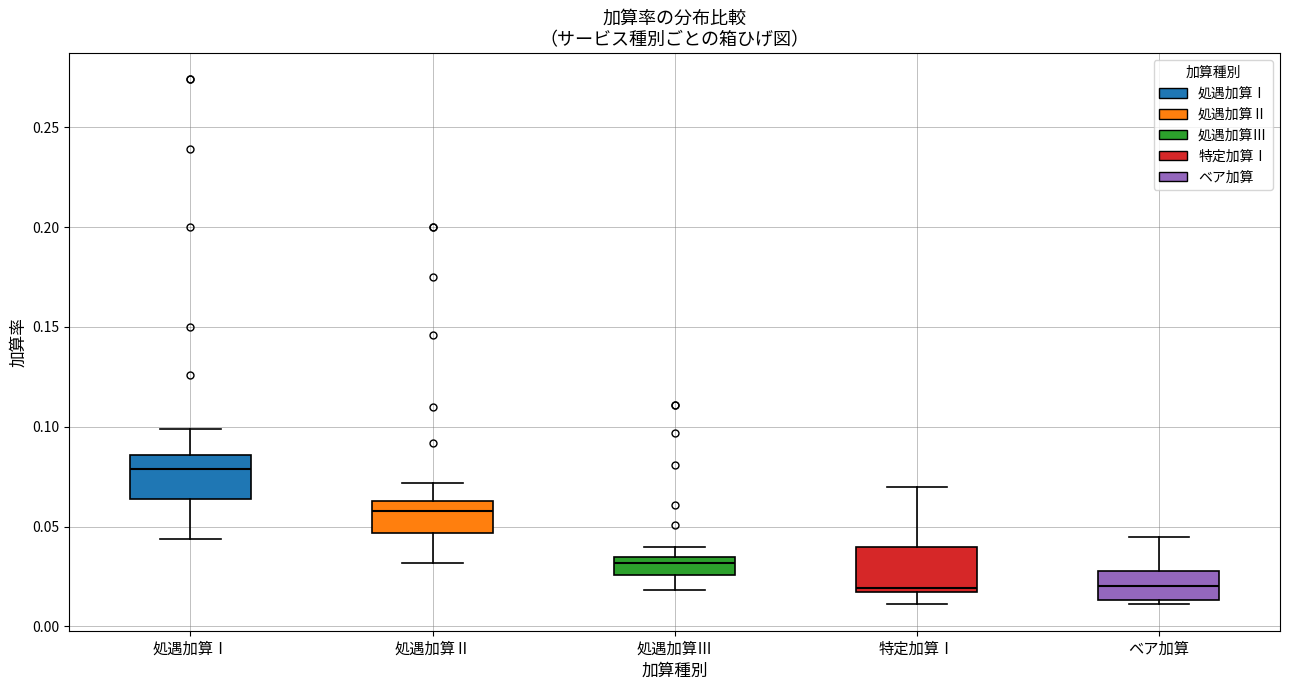

Reading left to right, transcribe this box plot: for each box, give where its median line is, the range the box spans, and where its two whiskers end, as read against the y-axis. The values are not printed on the chart, so give them approximately, as read against the axis.

処遇加算Ⅰ: median 0.080, box 0.065 to 0.085, whiskers 0.045 to 0.100
処遇加算Ⅱ: median 0.060, box 0.045 to 0.065, whiskers 0.030 to 0.070
処遇加算Ⅲ: median 0.030, box 0.025 to 0.035, whiskers 0.020 to 0.040
特定加算Ⅰ: median 0.020, box 0.015 to 0.040, whiskers 0.010 to 0.070
ベア加算: median 0.020, box 0.015 to 0.030, whiskers 0.010 to 0.045